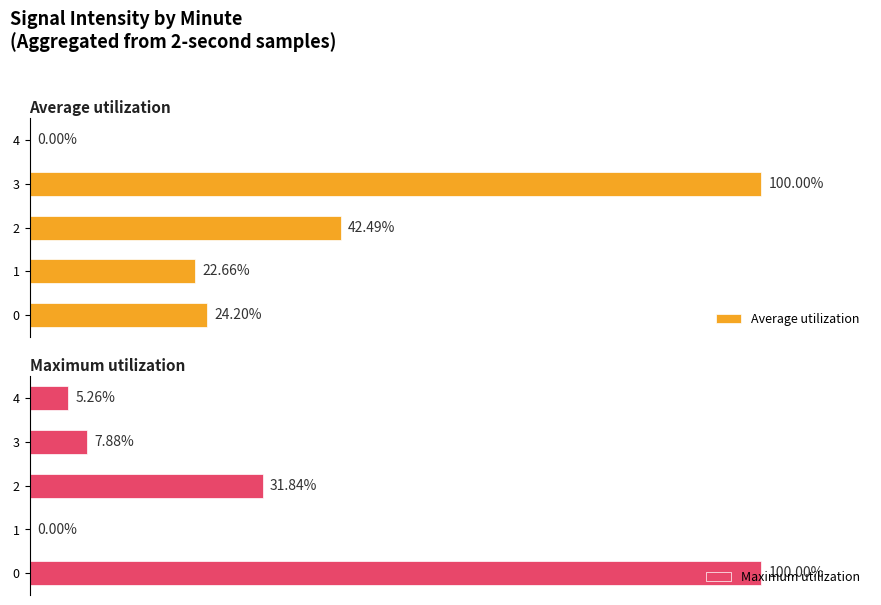

At which label is Maximum utilization closest to 50?

2